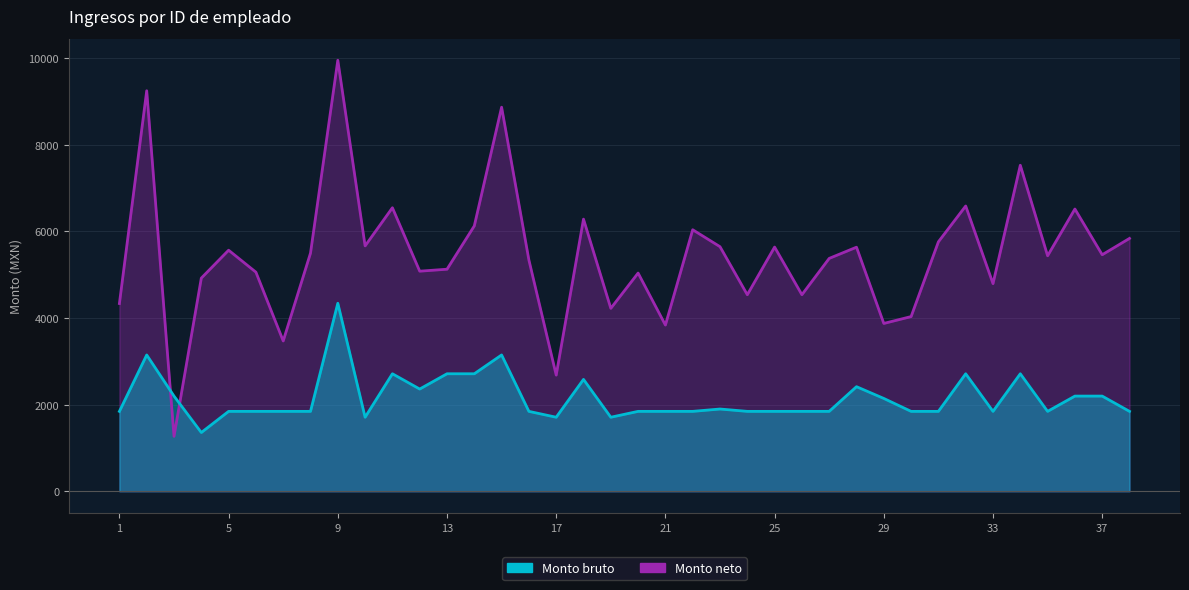

At which label does Monto neto first exceed 5460?

2